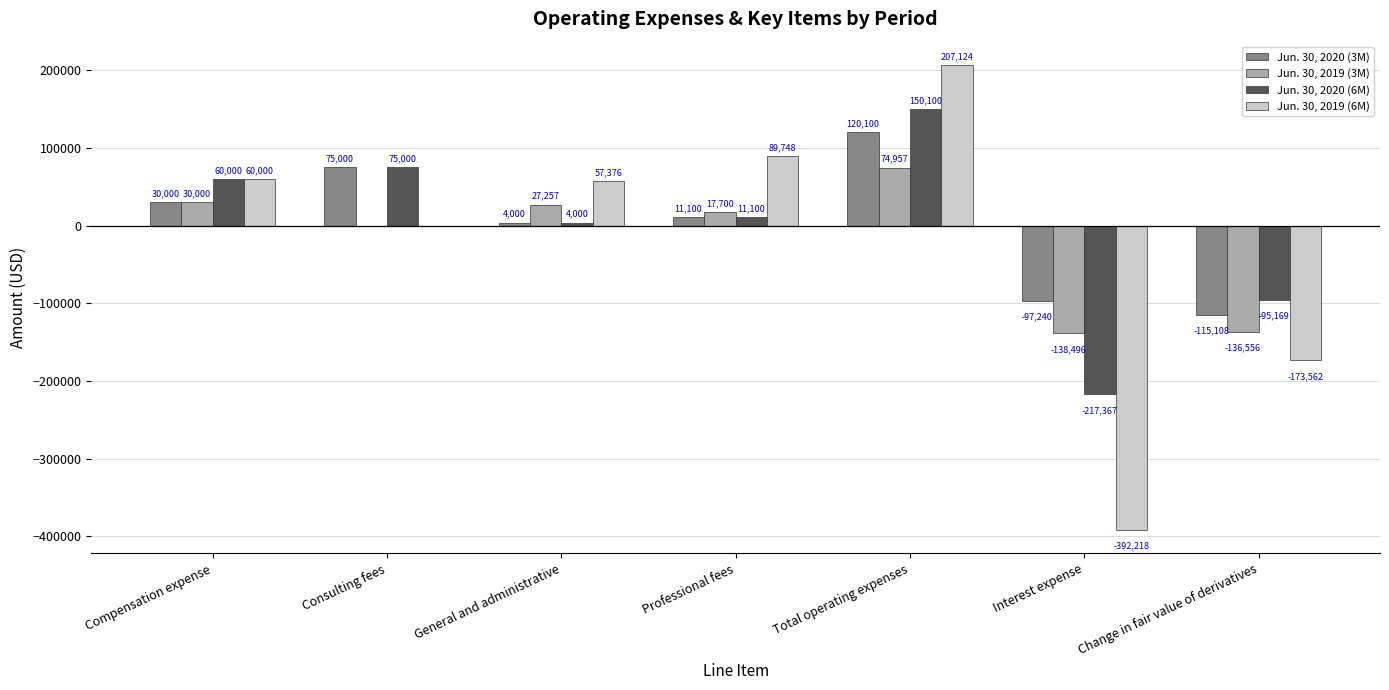

Is the value of Jun. 30, 2019 (6M) at Consulting fees greater than the value of Jun. 30, 2019 (3M) at Interest expense?

Yes